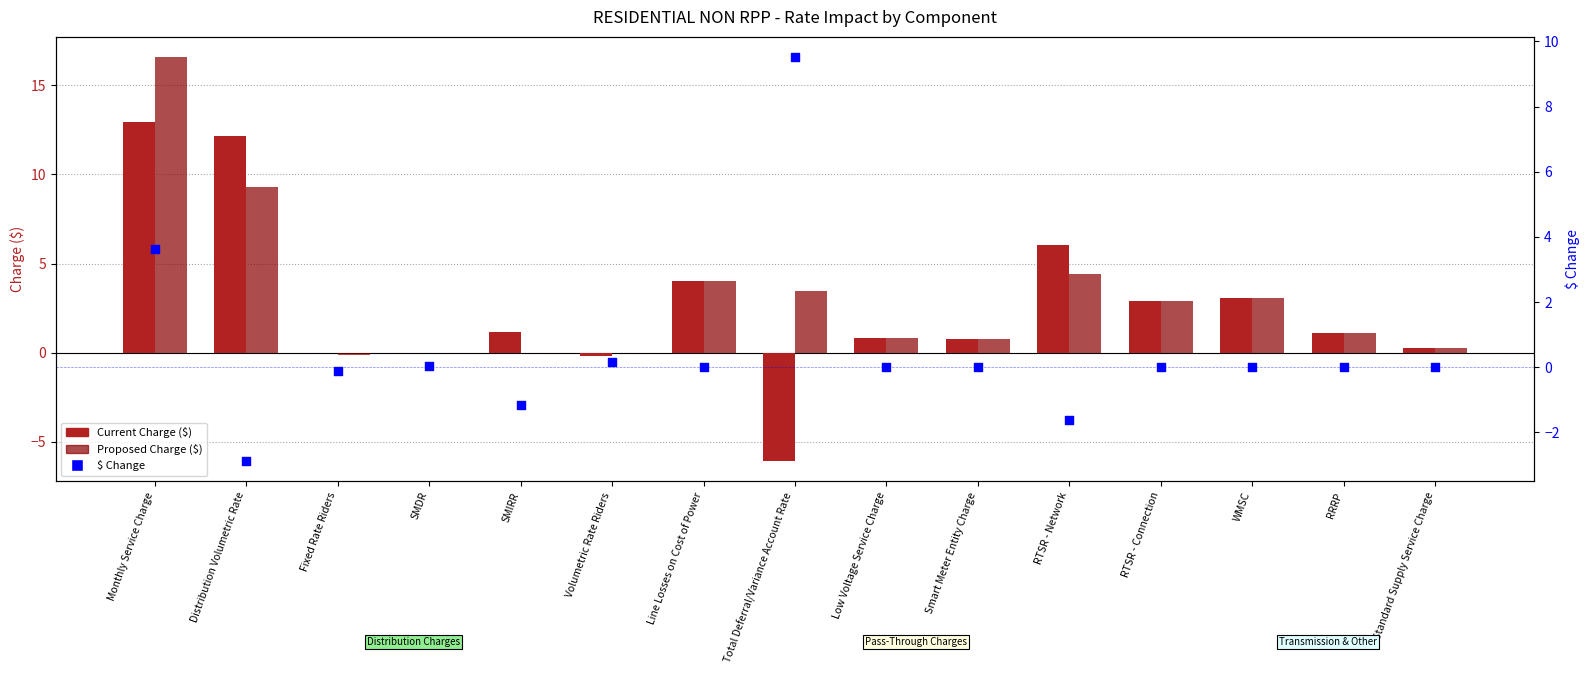

Which series has the largest Y range (max minus min)?

Current Charge ($)